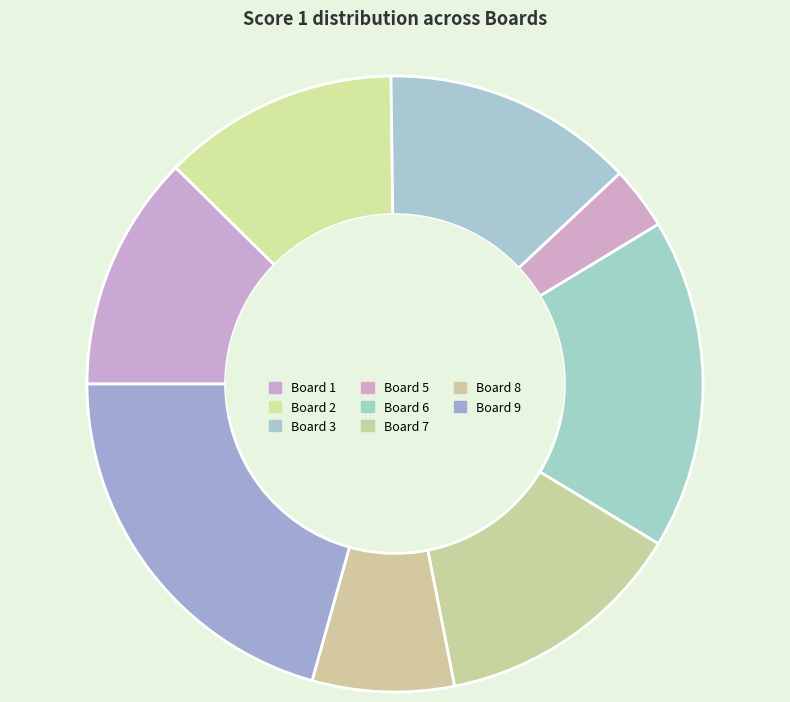

Which category has the smallest portion of the pie?

Board 5